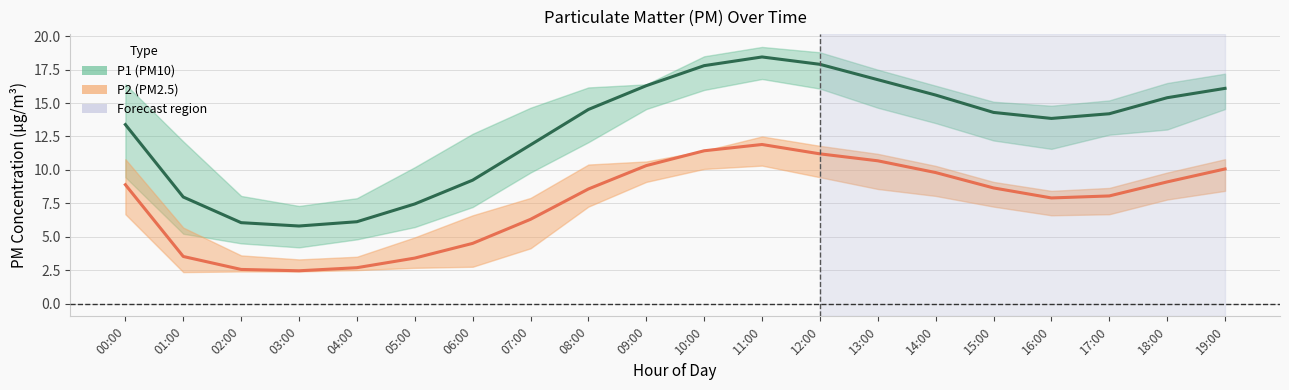

True or false: P2 (PM2.5) has a value of 3.5 at 01:00.

True